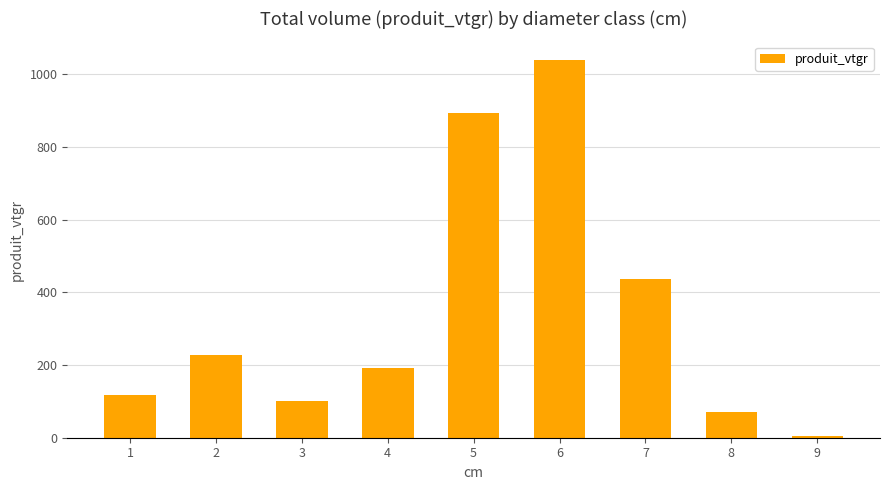

Which category has the lowest value across all series?

9